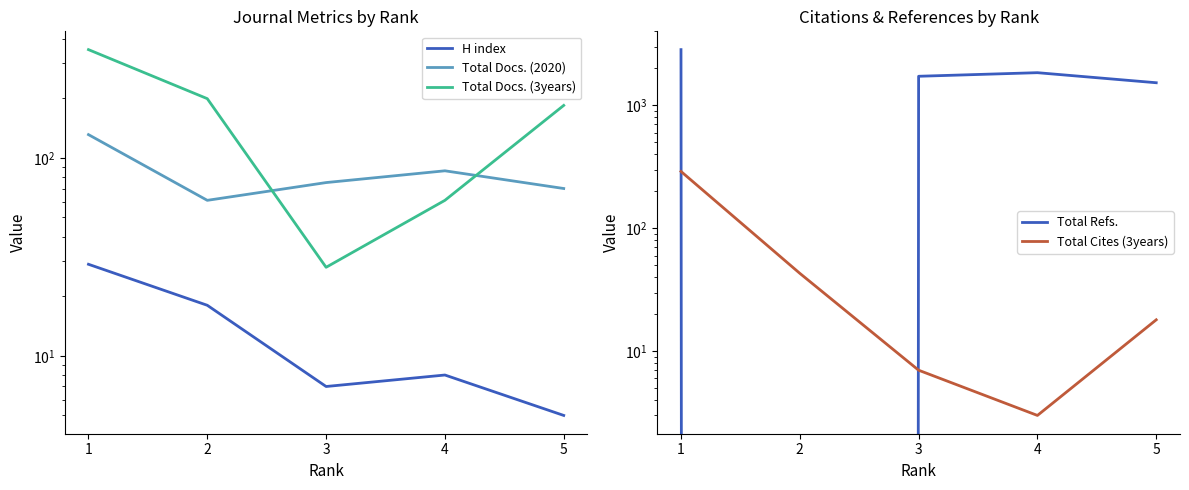

Reading right to left, transcribe all the data shown in this chart.

H index: 5	8	7	18	29
Total Docs. (2020): 70	86	75	61	131
Total Docs. (3years): 184	61	28	199	352
Total Refs.: 1528	1845	1725	0	2842
Total Cites (3years): 18	3	7	43	290